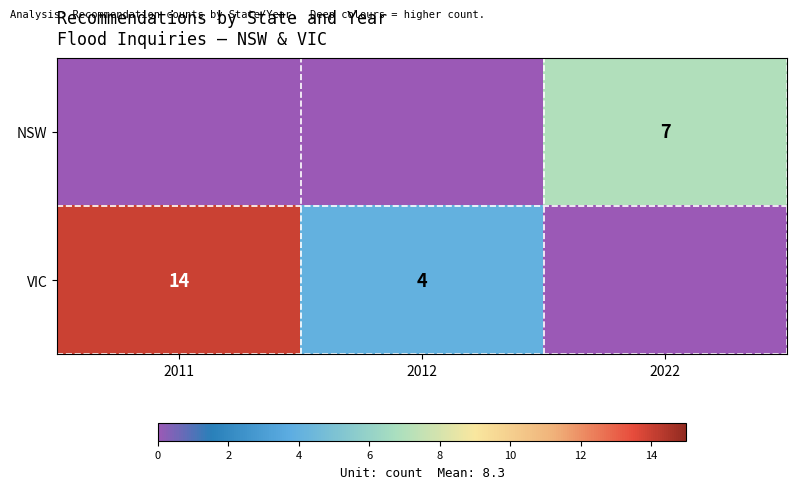

The NSW series shows 7 at 2022. True or false?

True